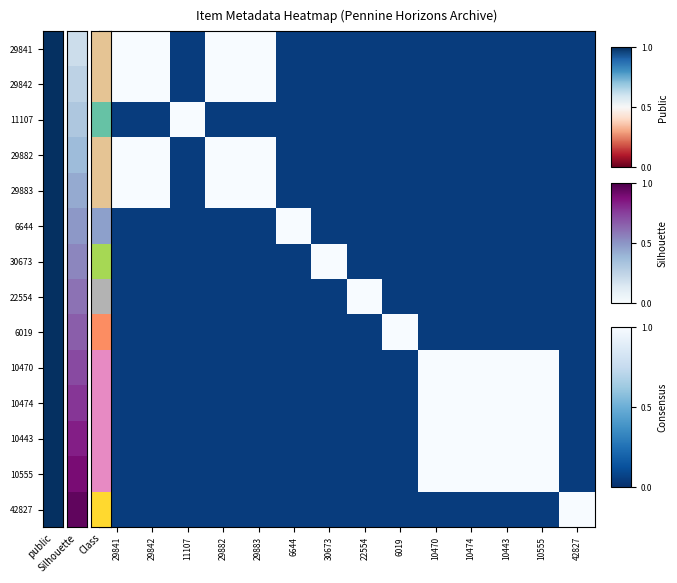

What is the minimum value shown in the chart?

0.1